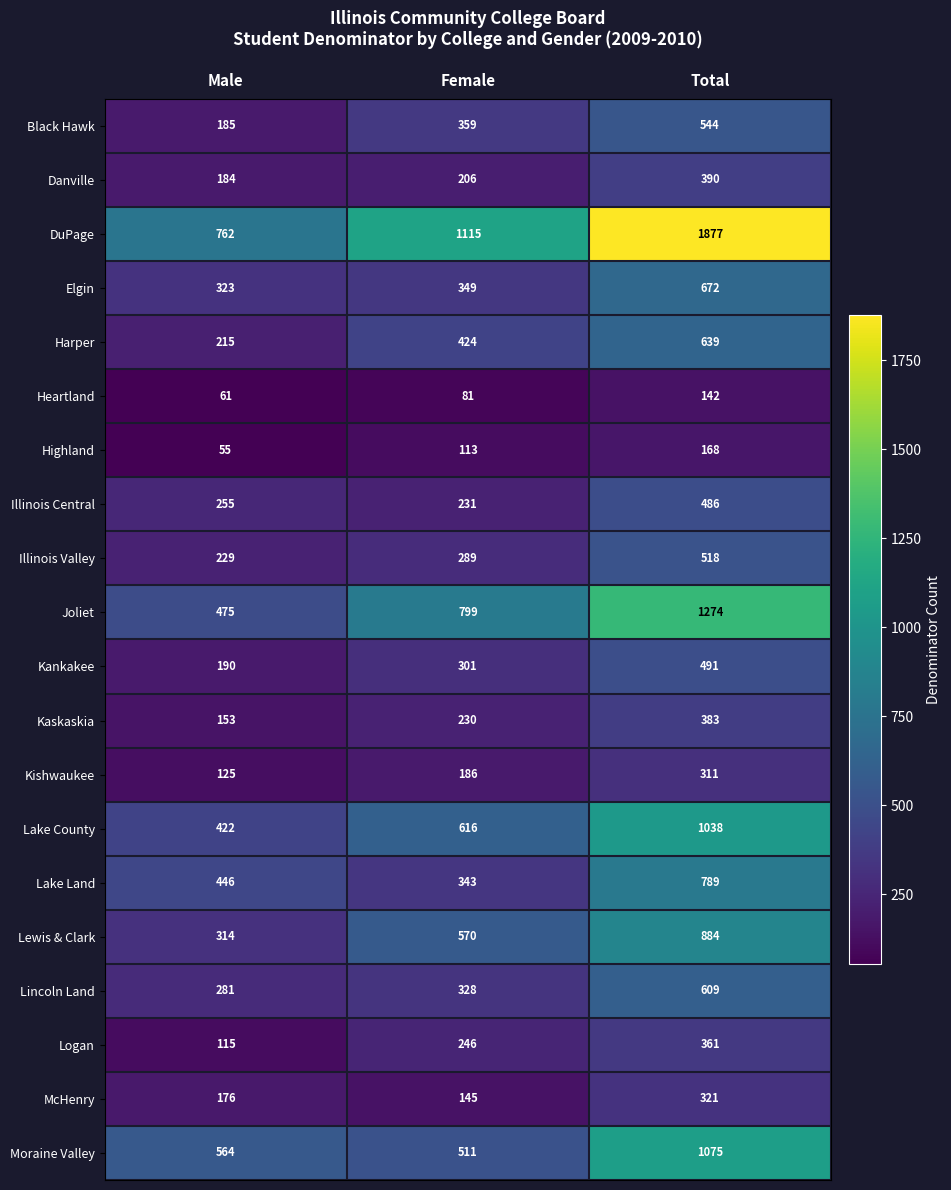

At which category is the sum across all series the highest?

Total